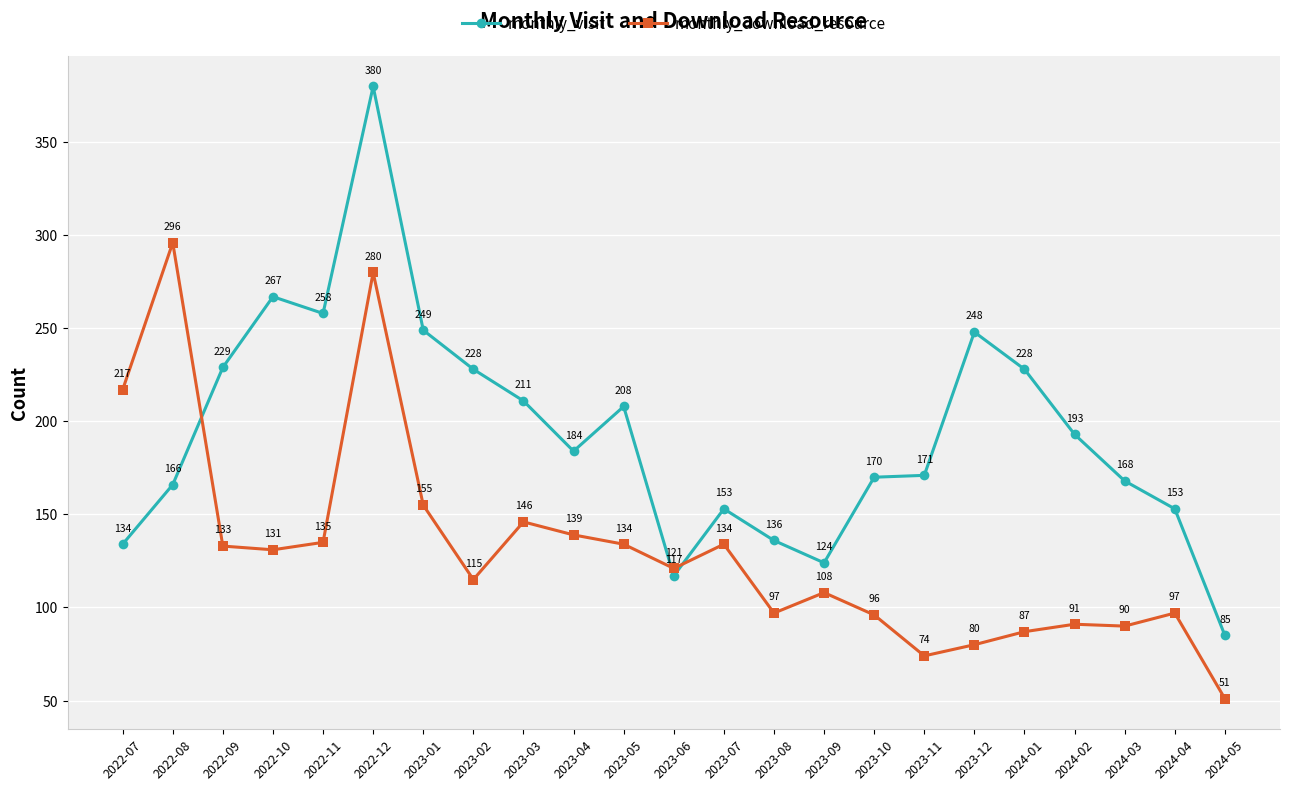

What is the value of the monthly_download_resource point at the 9th from the left?

146